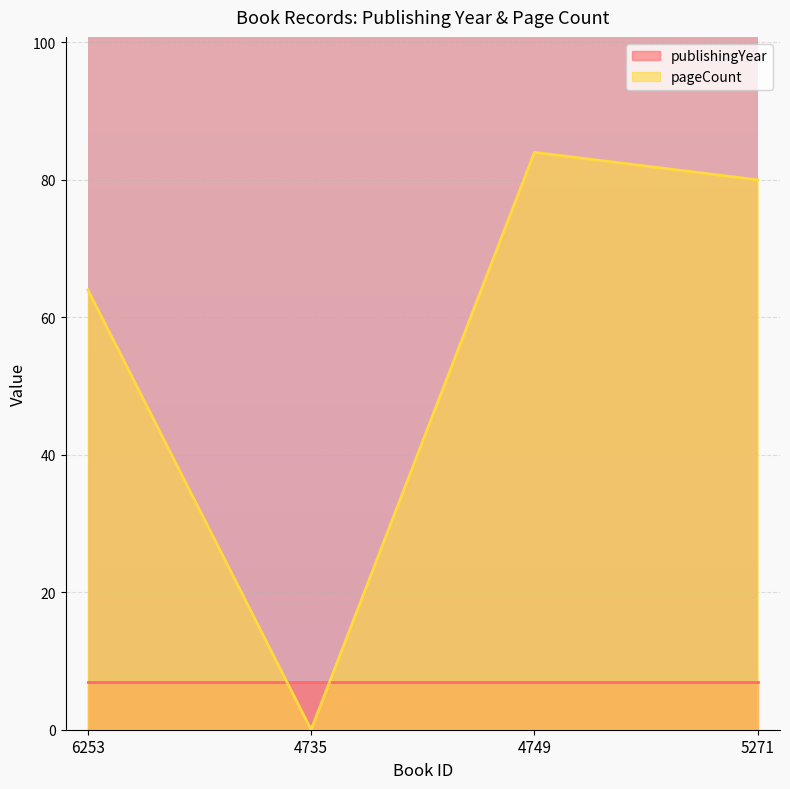

What is the average value?

57